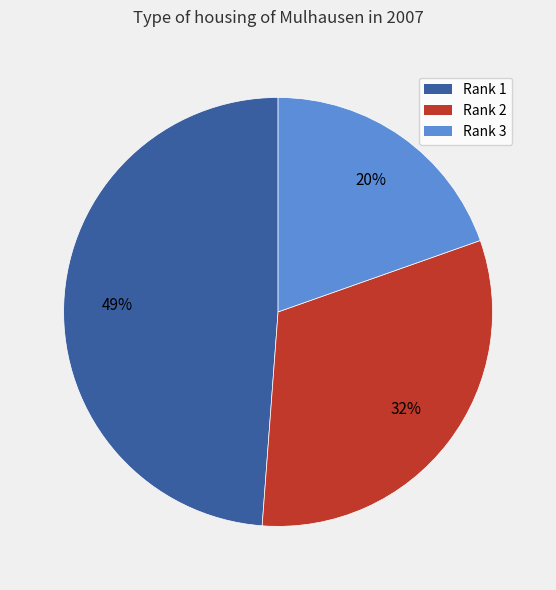

Which category has the smallest portion of the pie?

Rank 3